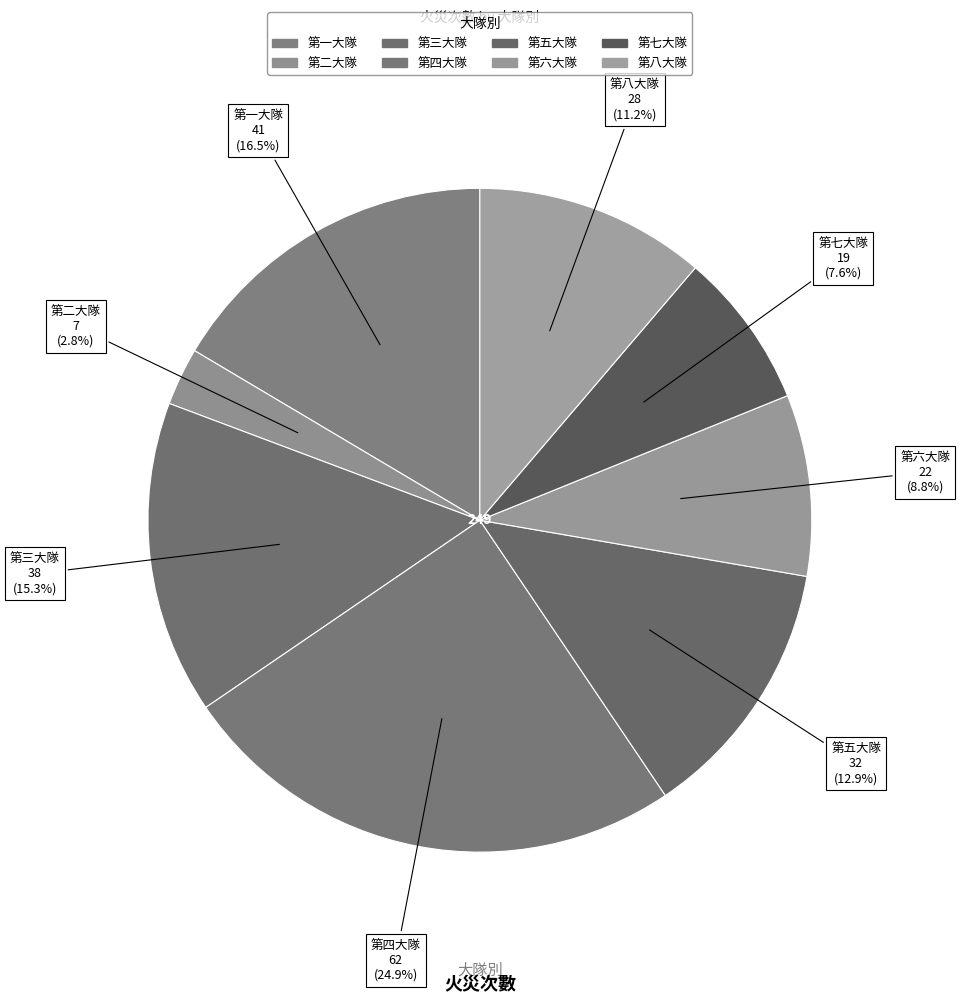

Rank the categories by value from lowest to highest.

第二大隊, 第七大隊, 第六大隊, 第八大隊, 第五大隊, 第三大隊, 第一大隊, 第四大隊